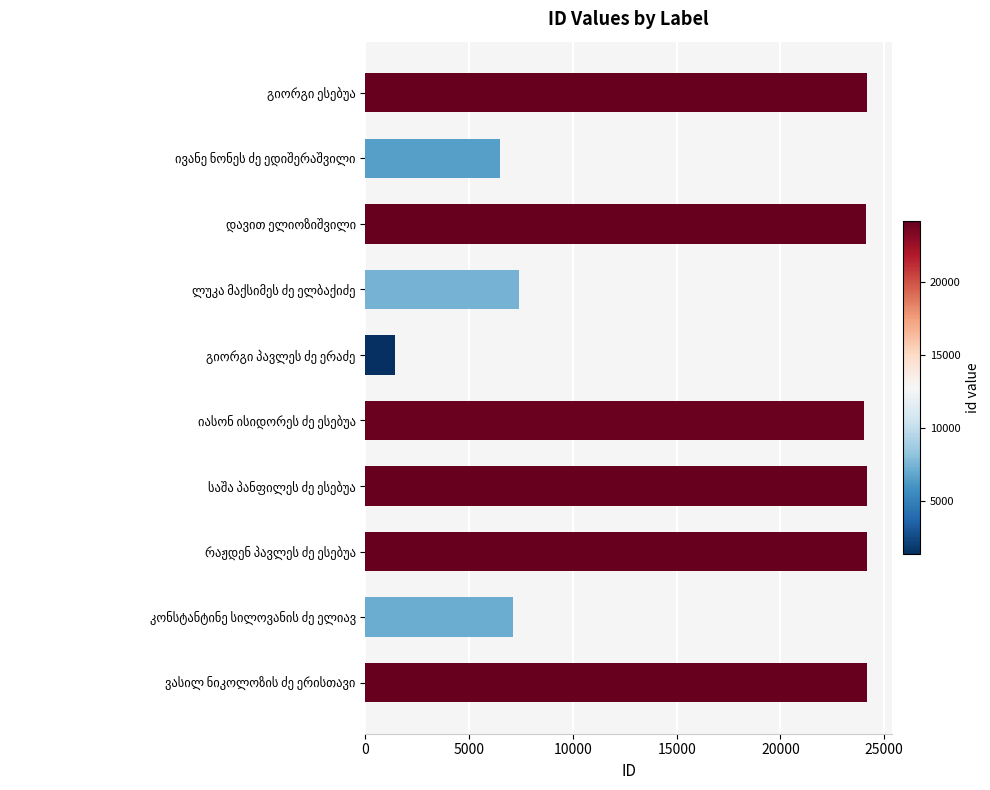

What is the minimum value shown in the chart?

1400